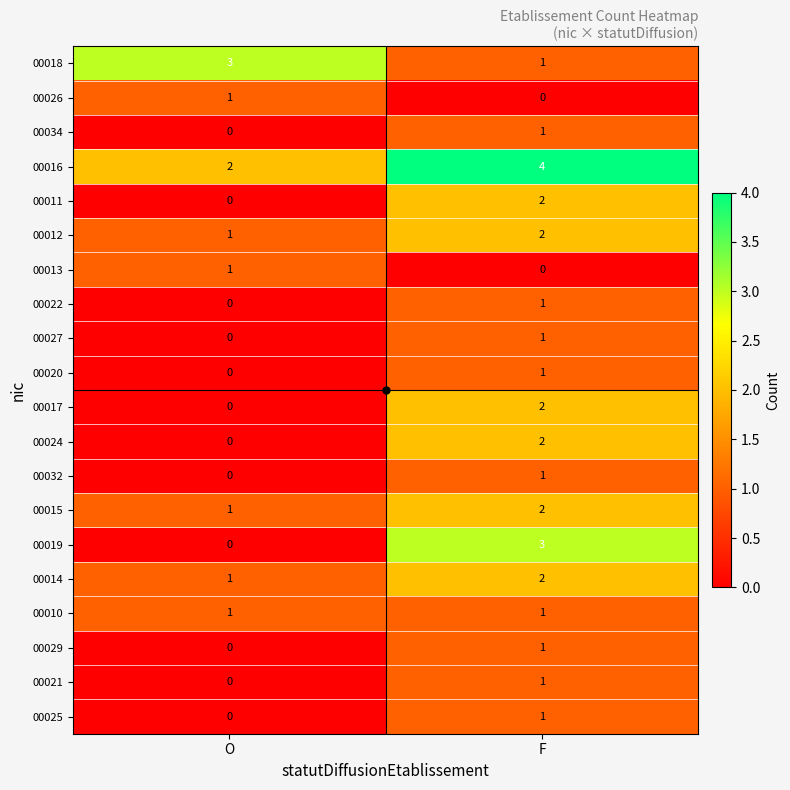

At which category does the chart reach its peak across all series?

F